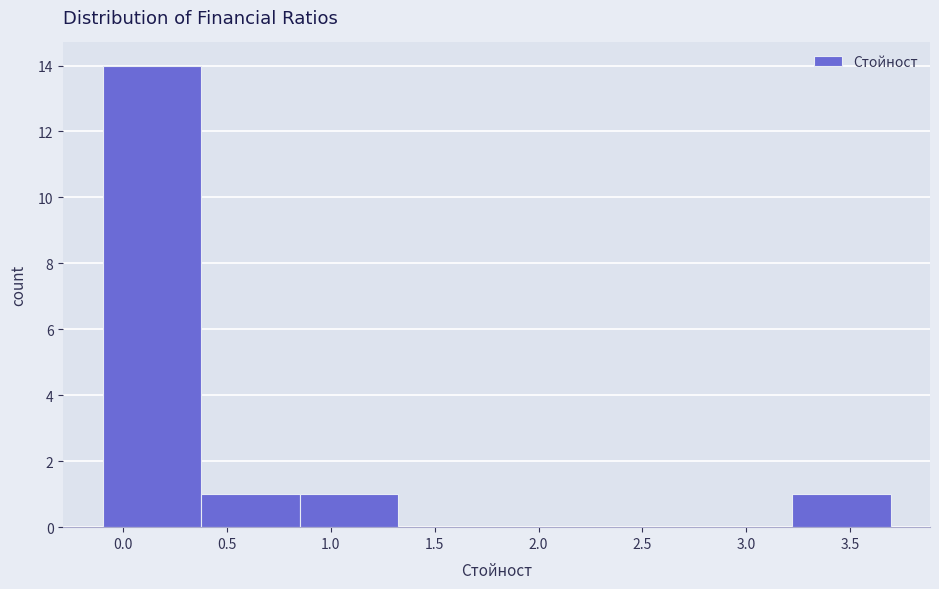

What is the height of the bar covering 3.20 to 3.70 on the x-axis? Neither the bar edges nor the heights are printed on the chart, so give them approximately, as read against the axes.

1